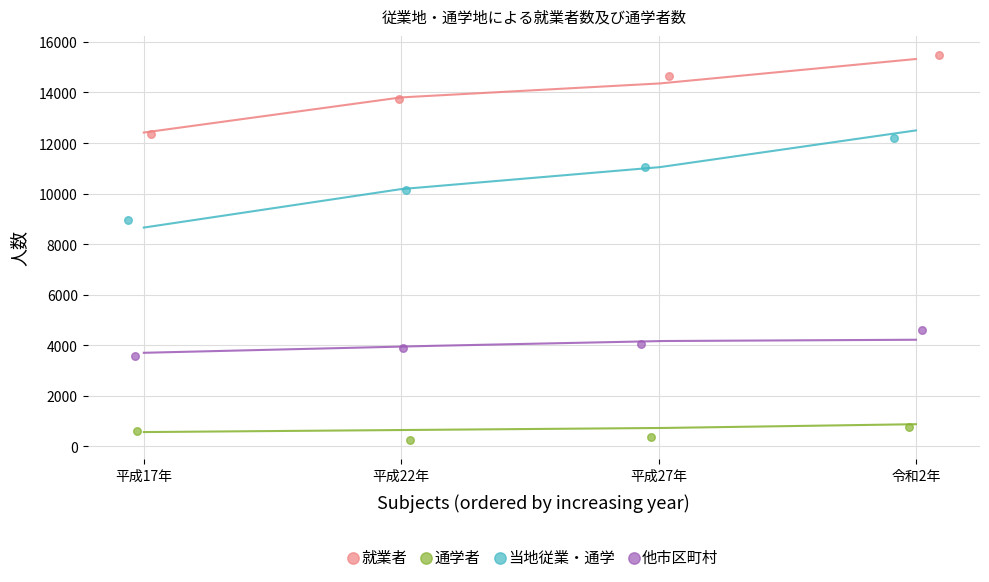

Which series has the largest Y range (max minus min)?

当地従業・通学